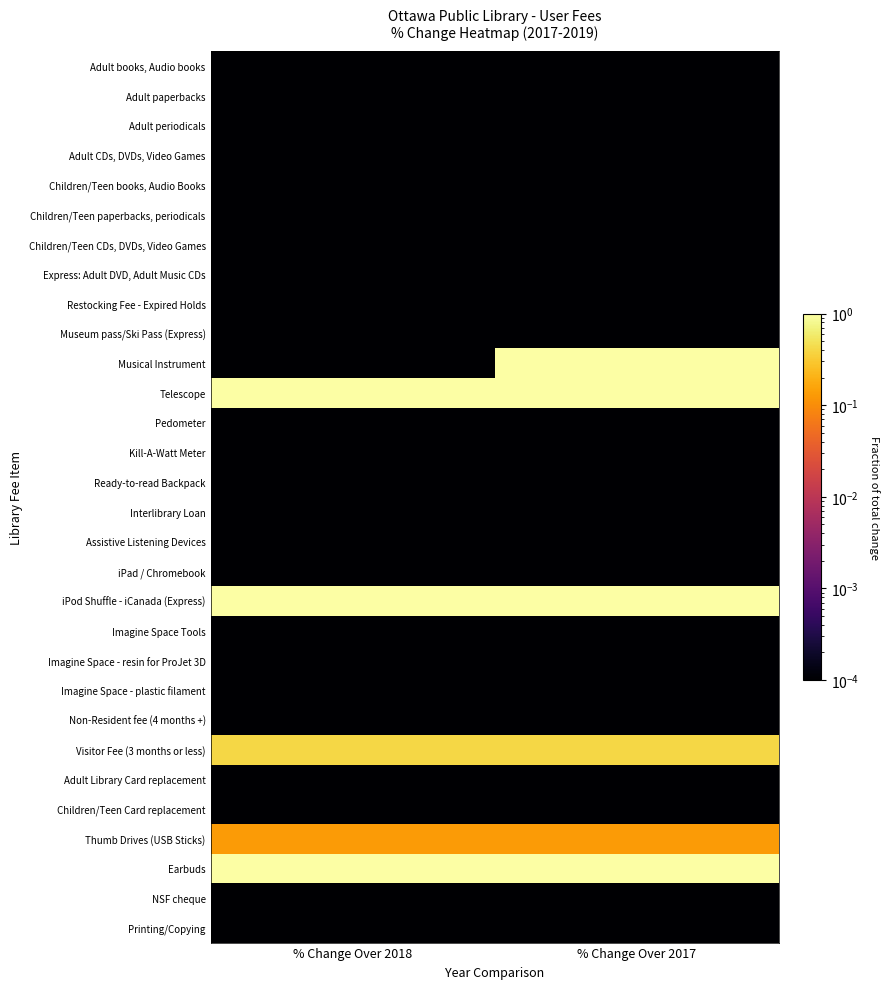

At how many categories does at least one series exceed 0?

2